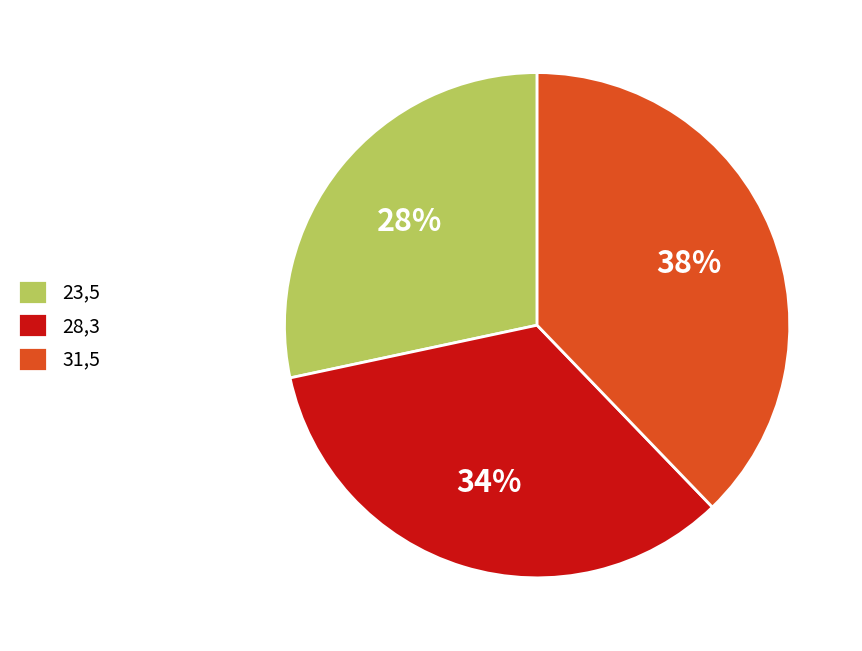

To the nearest percent, what percentage of the pie is 28,3?

34%